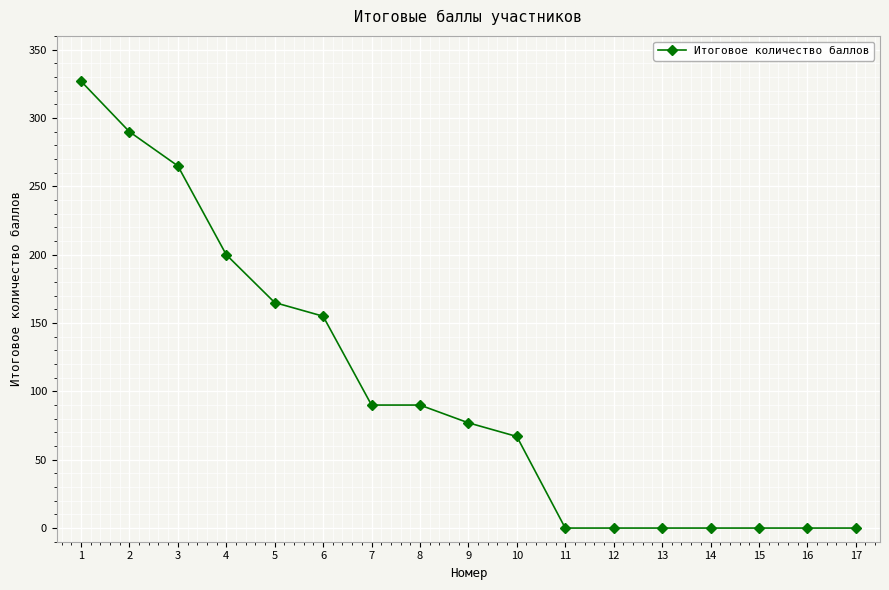

How many values are below 77?

8